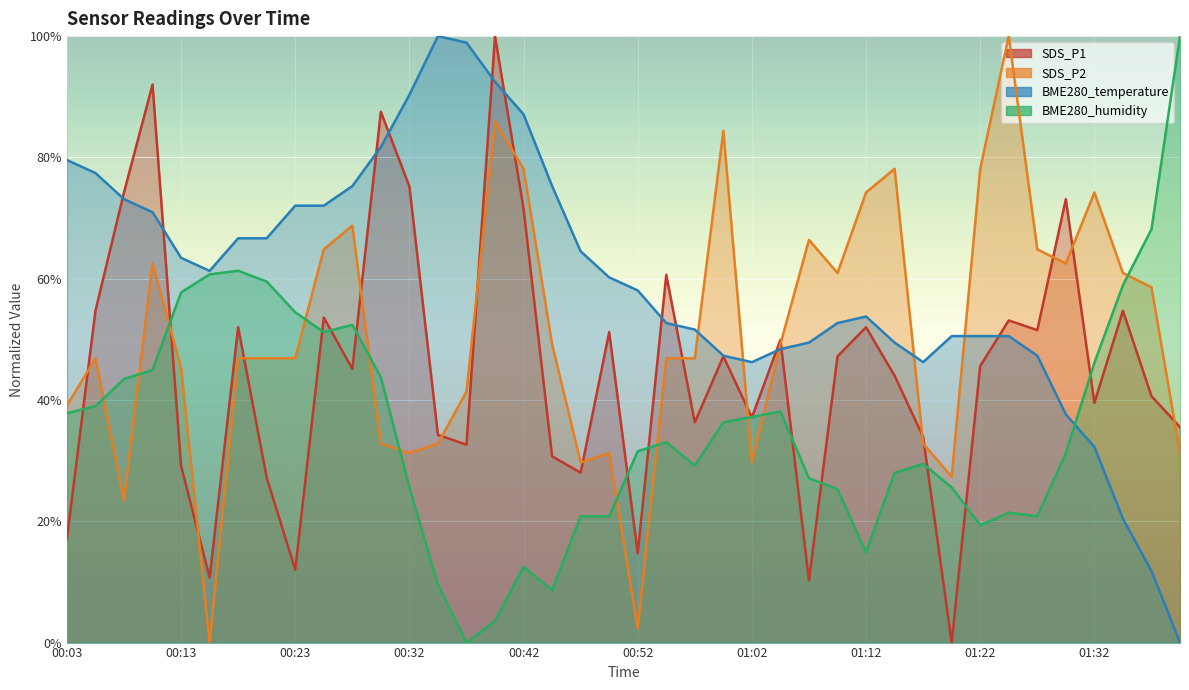

Which label corresponds to the largest value in the chart?

00:40